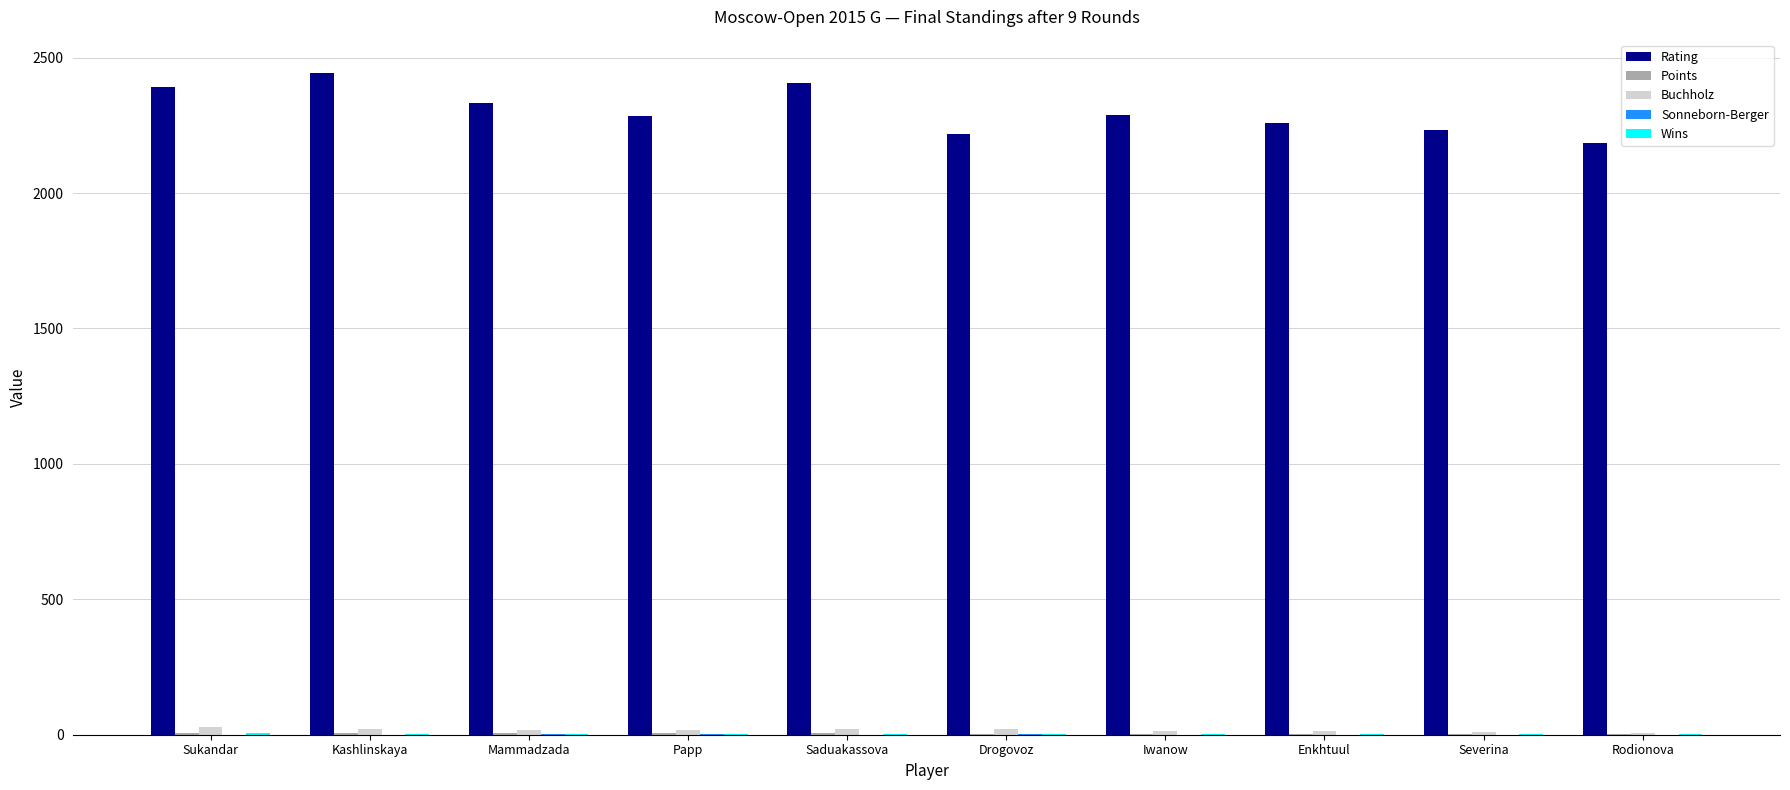

Which series has the largest total across all categories?

Rating